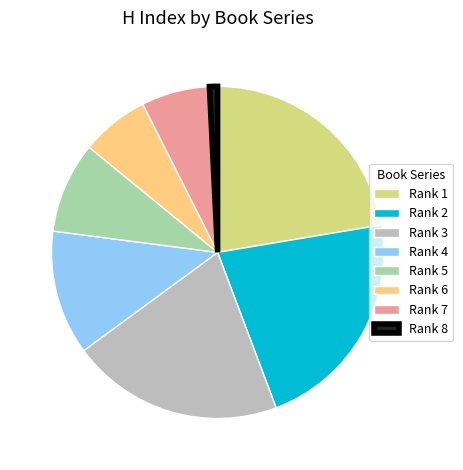

What is the smallest slice in the pie chart?

Rank 8